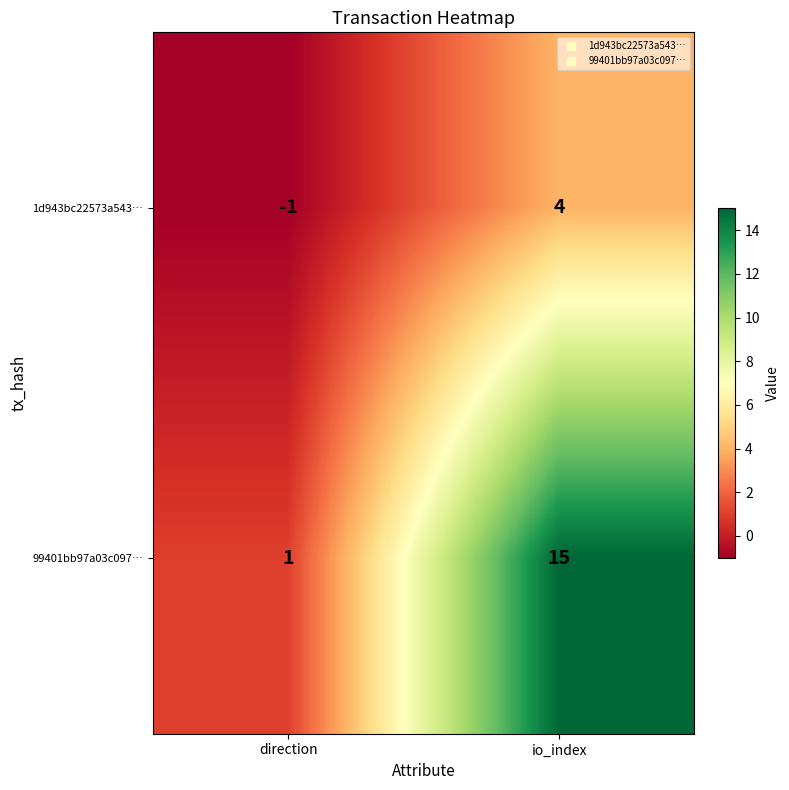

At which category is the sum across all series the highest?

io_index